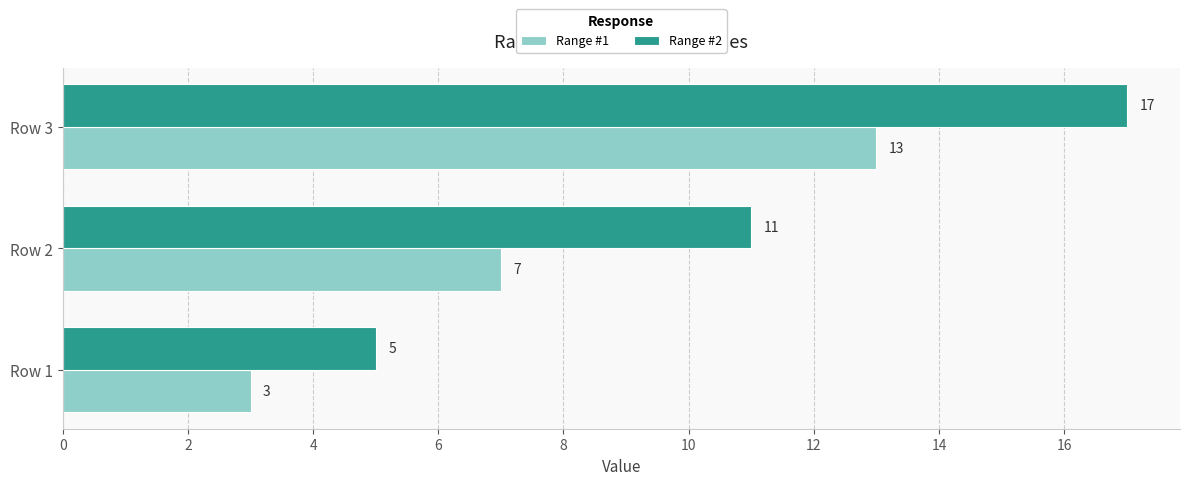

What is the sum of all Range #1 values?

23